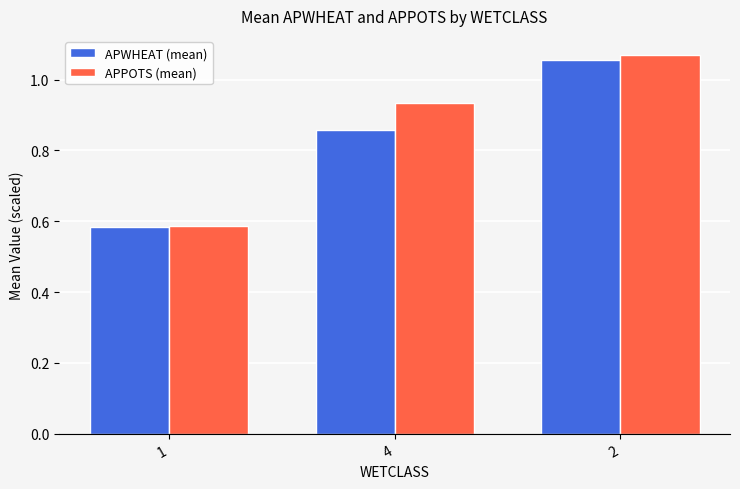

What is the sum of the APWHEAT (mean) values at 4 and 1?

1.4